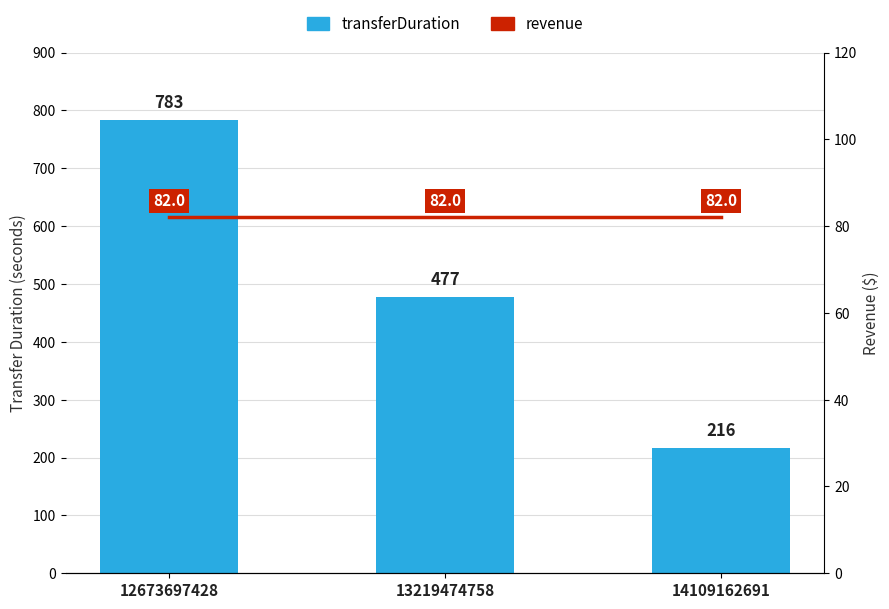

Which series changed the most between 13219474758 and 14109162691?

transferDuration